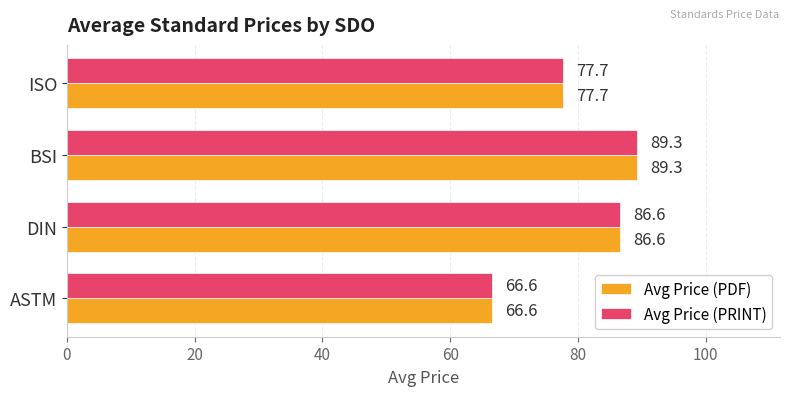

List the labels in order of Avg Price (PRINT) value, smallest first.

ASTM, ISO, DIN, BSI